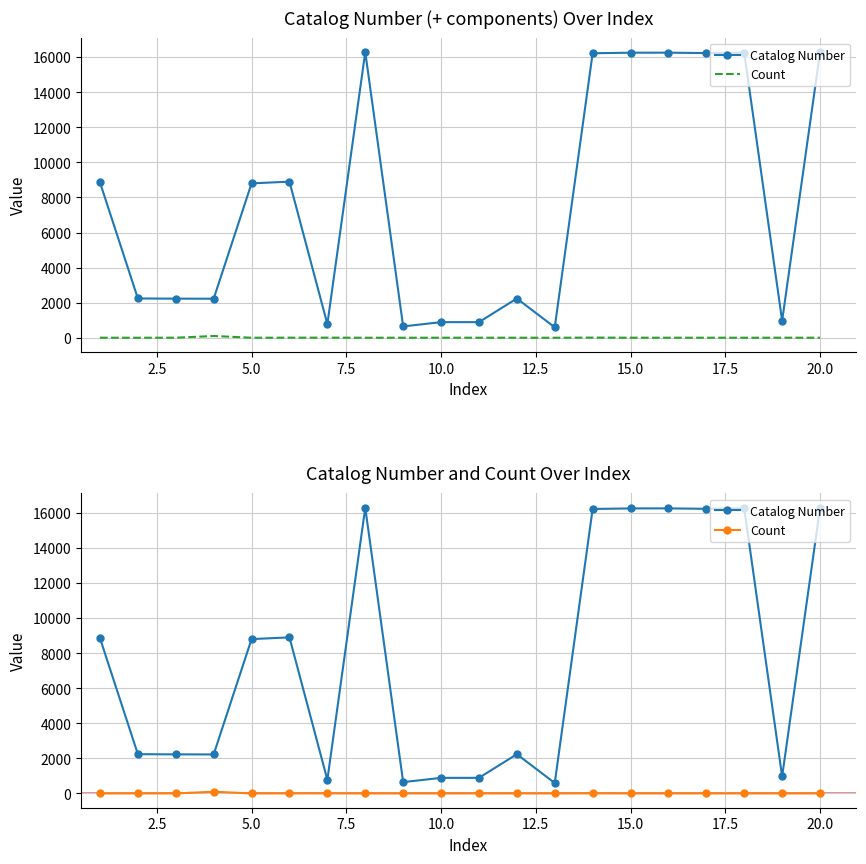

In Count, how many points are lower than both neighbors (excluding endpoints)?

2